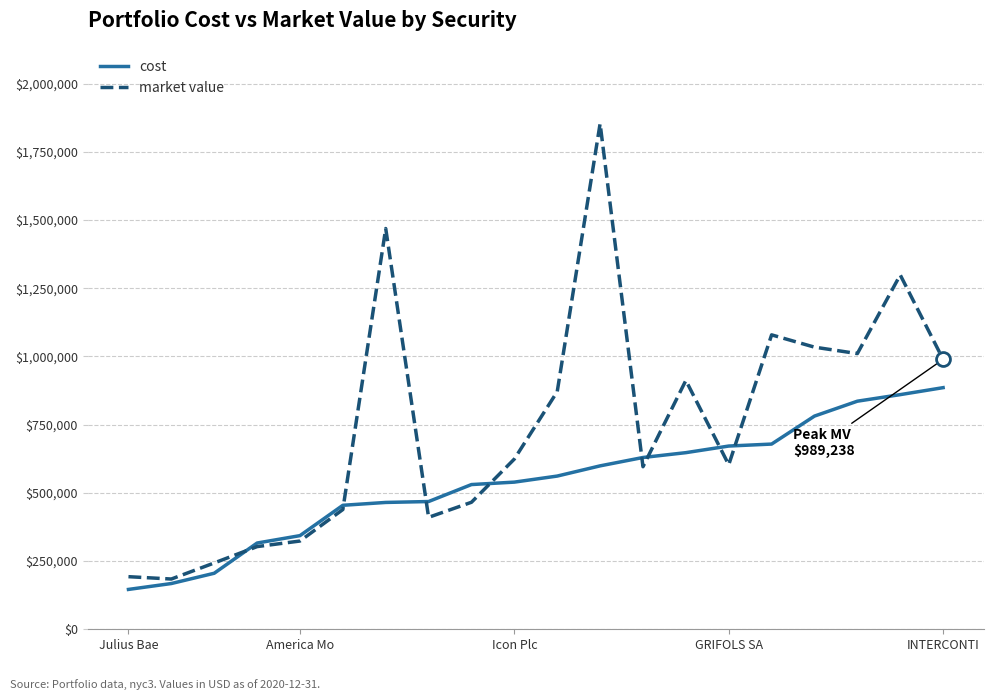

List the series in order of their overall mean, highest first.

market value, cost